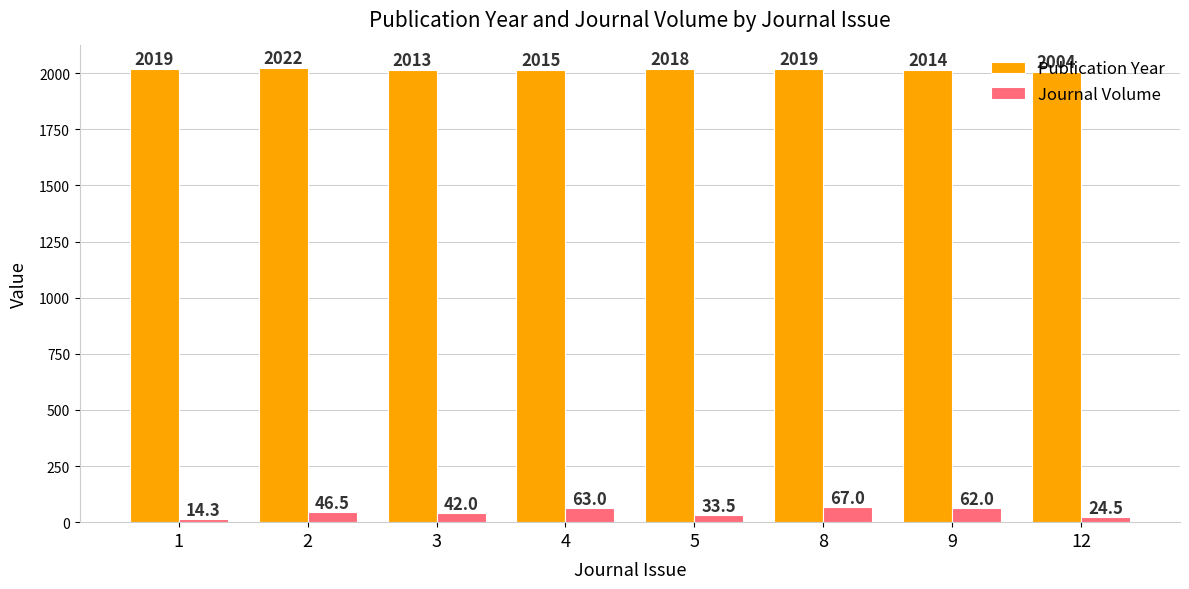

List the labels in order of Publication Year value, smallest first.

12, 3, 9, 4, 5, 1, 8, 2